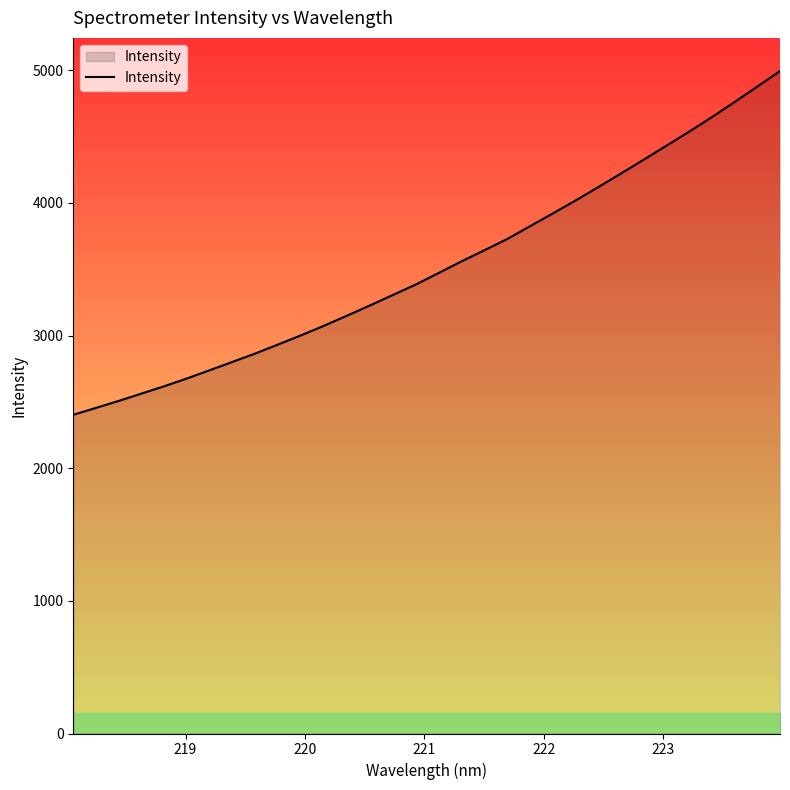

What is the minimum value shown in the chart?

2402.3